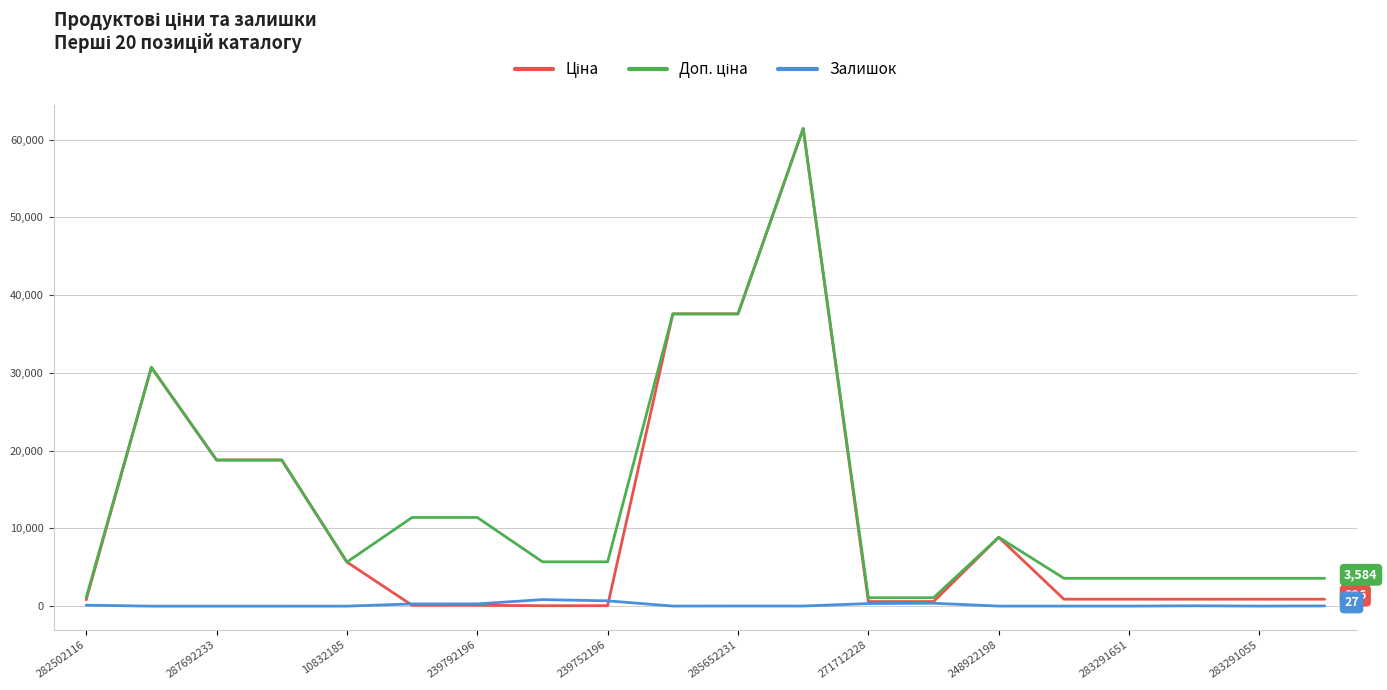

What is the greatest value displayed?

61434.3